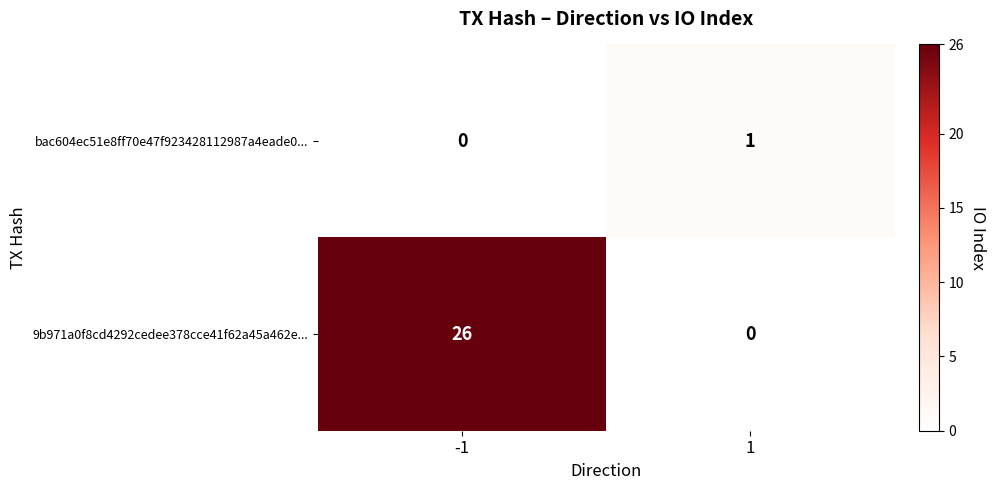

At how many categories does at least one series exceed 19?

1